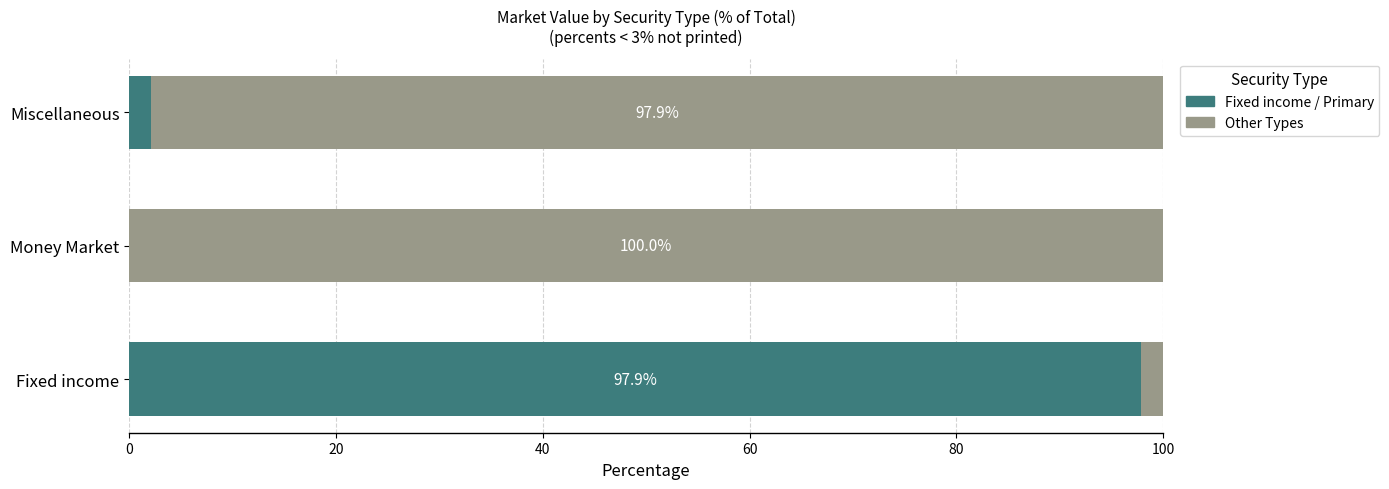

True or false: Fixed income / Primary has a value of 97.9 at Fixed income.

True